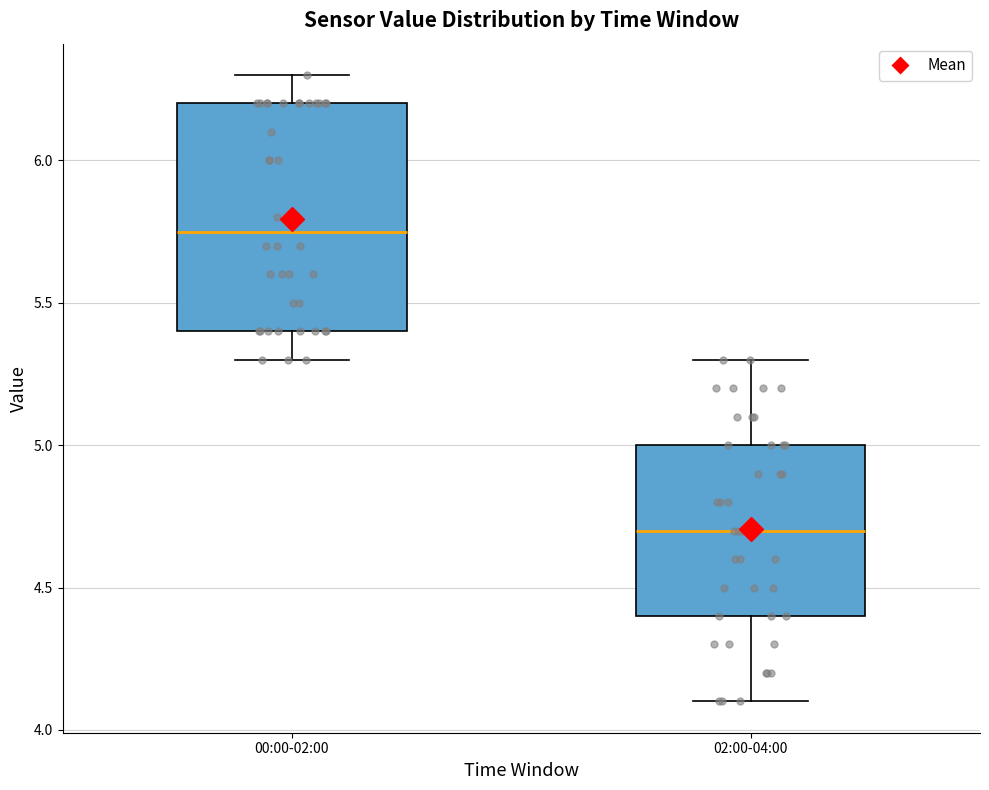

Which box is the tallest, from its lower edge to its upper edge?

00:00-02:00